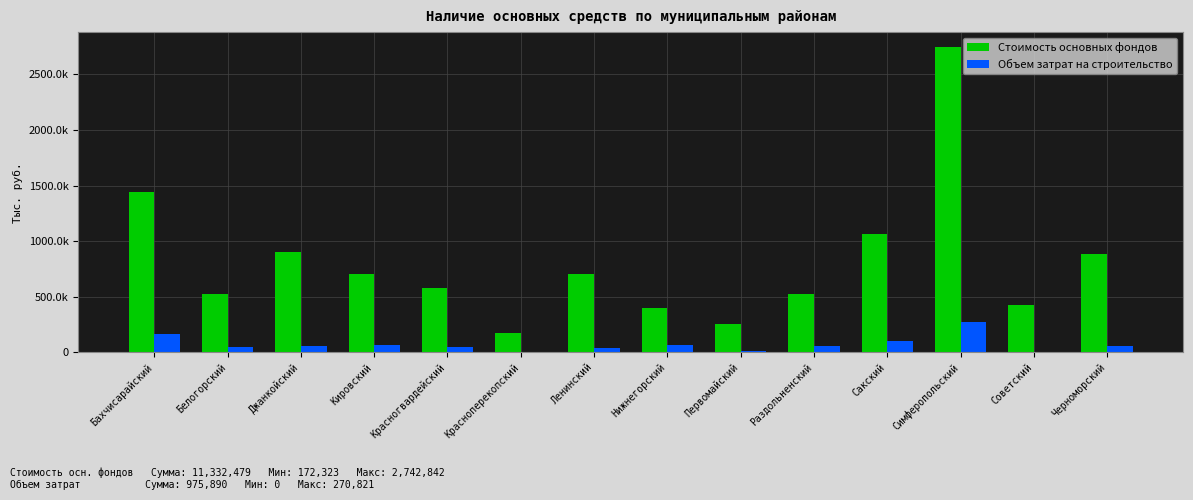

What value does the Стоимость основных фондов series have at Красногвардейский?

582217